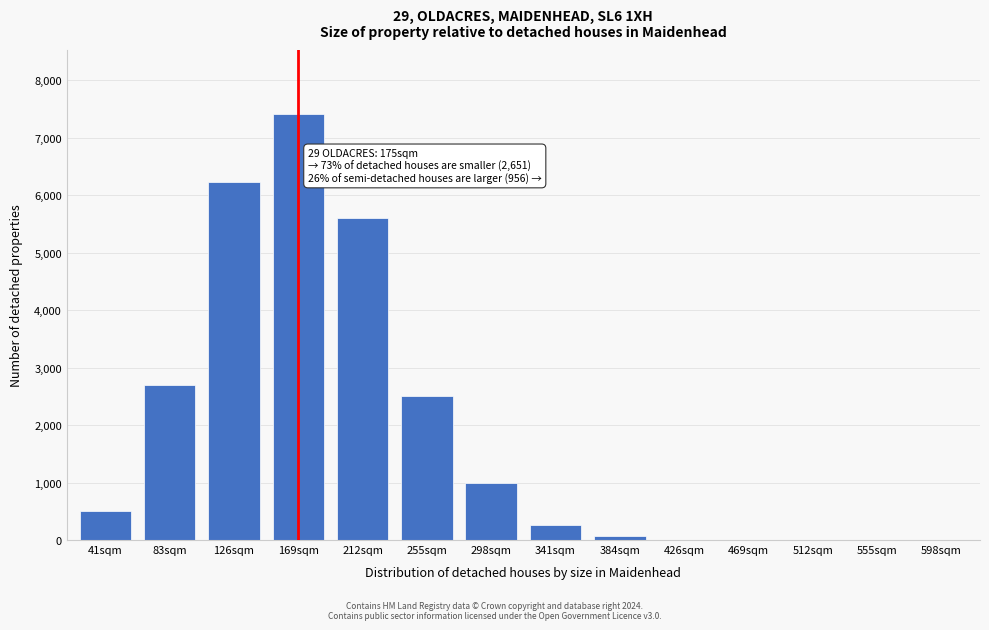

What is the sum of all values?

26267